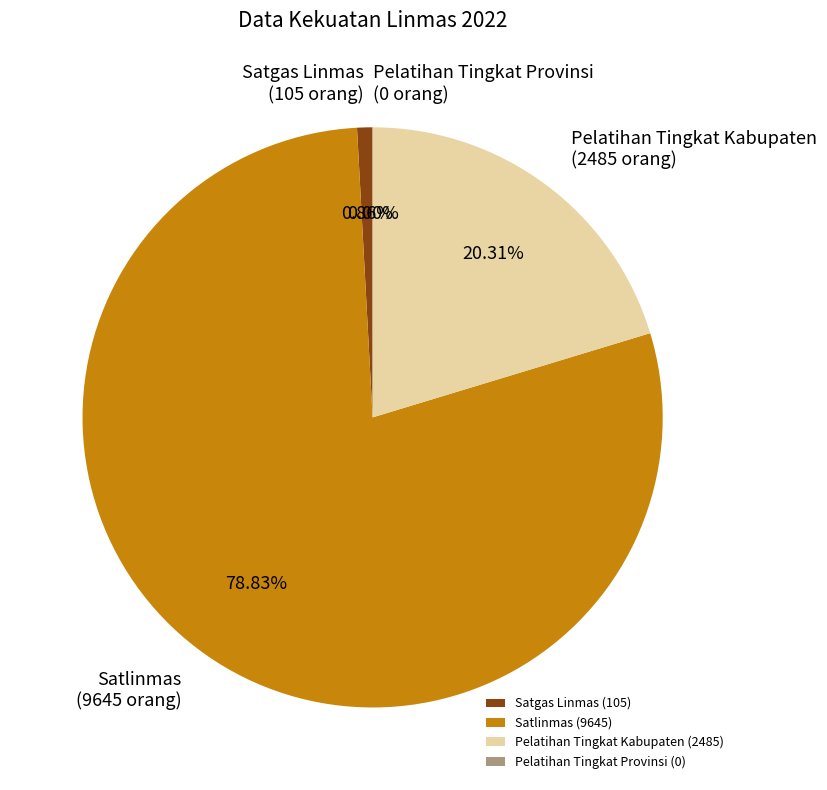

The Pelatihan Tingkat Provinsi slice represents 0% of the pie. True or false?

True